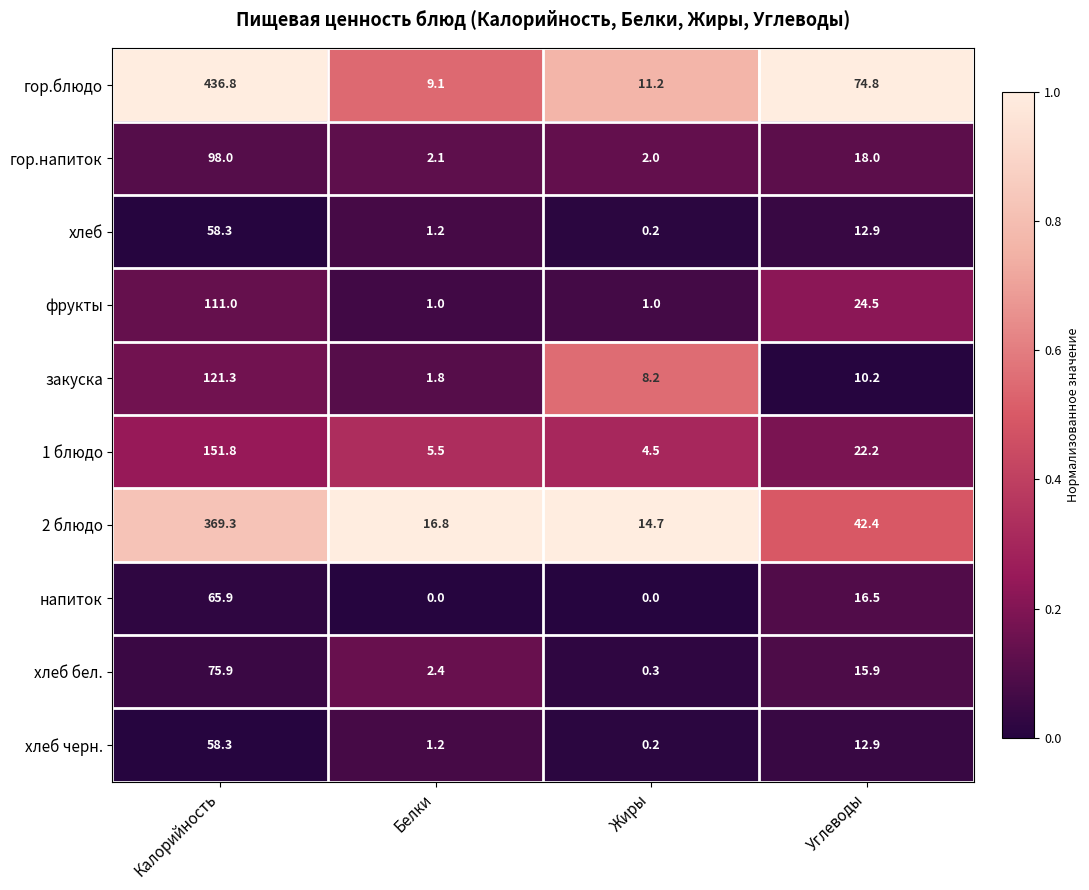

Which series has the largest total across all categories?

гор.блюдо